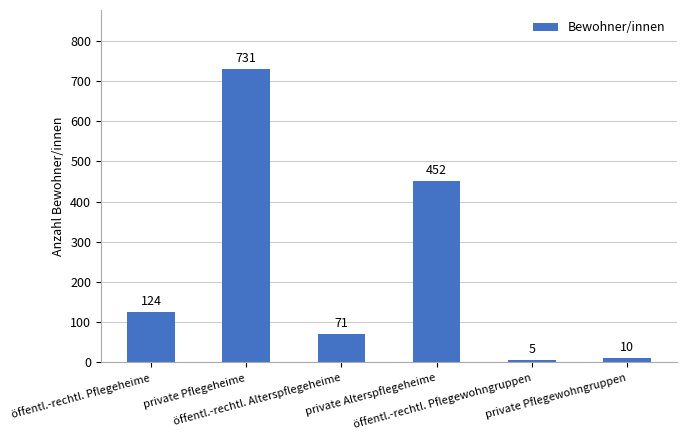

Reading left to right, list all the values displayed in this chart.

öffentl.-rechtl. Pflegeheime=124	private Pflegeheime=731	öffentl.-rechtl. Alterspflegeheime=71	private Alterspflegeheime=452	öffentl.-rechtl. Pflegewohngruppen=5	private Pflegewohngruppen=10